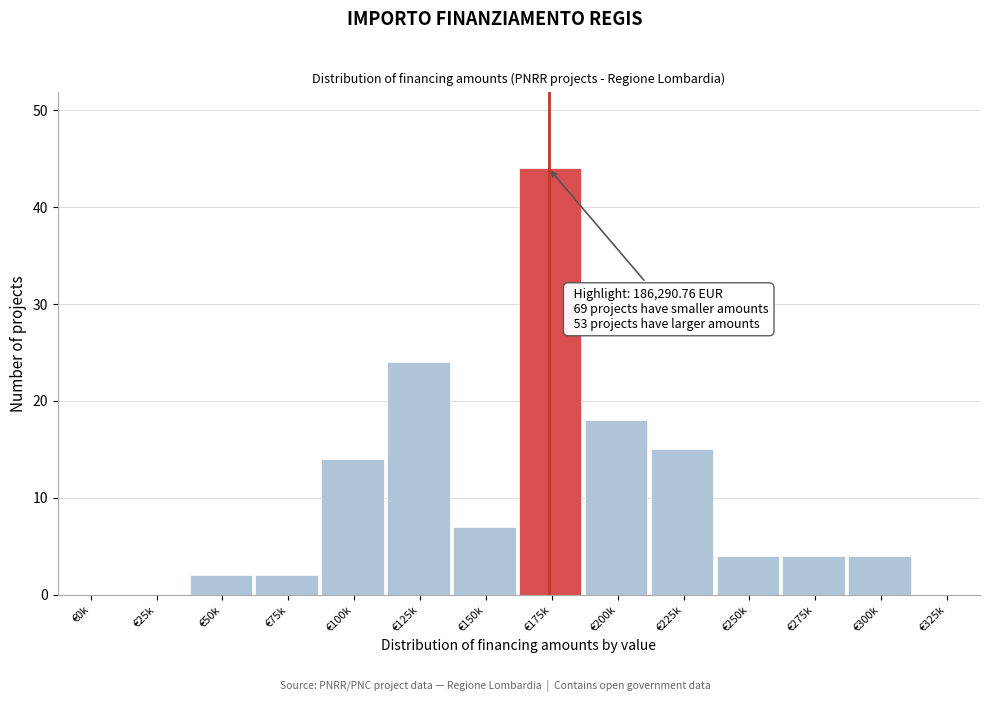

Reading left to right, what are all the values shown in this chart?

€0k=0	€25k=0	€50k=2	€75k=2	€100k=14	€125k=24	€150k=7	€175k=44	€200k=18	€225k=15	€250k=4	€275k=4	€300k=4	€325k=0